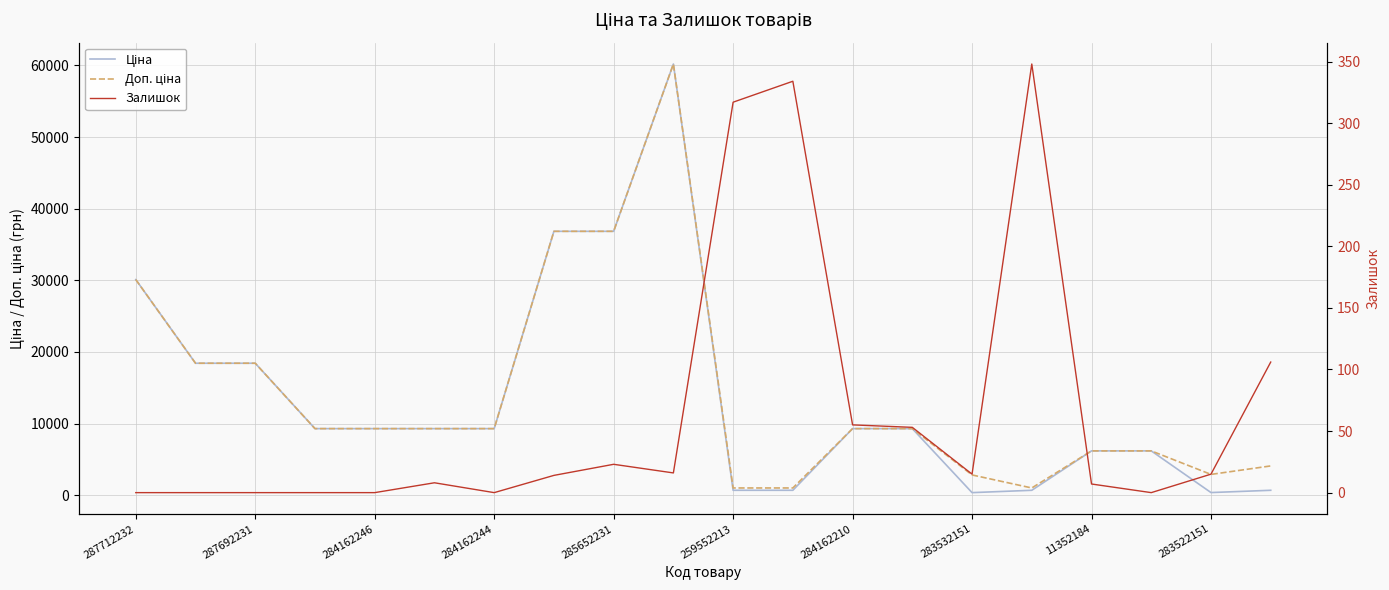

What is the total value across all series at 259552213?

2001.0